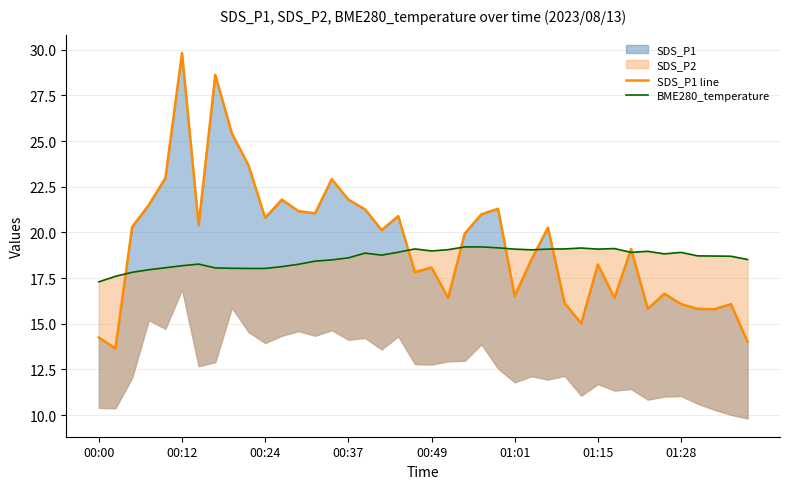

Does the chart have visible grid lines?

Yes